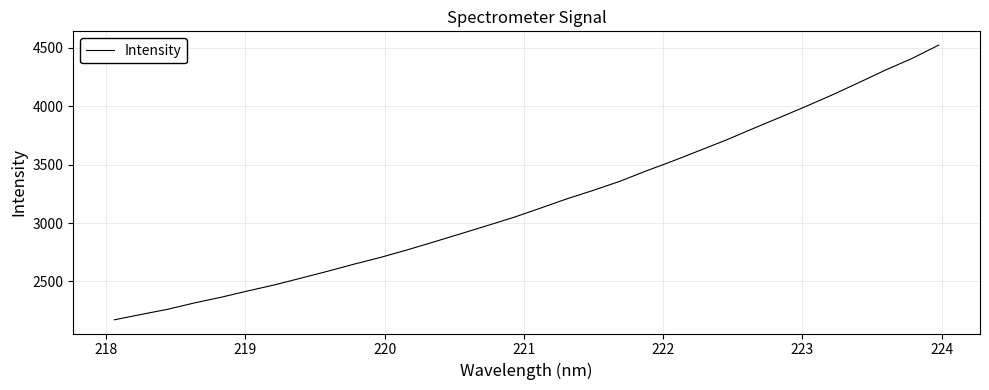

What is the greatest value displayed?

4523.0